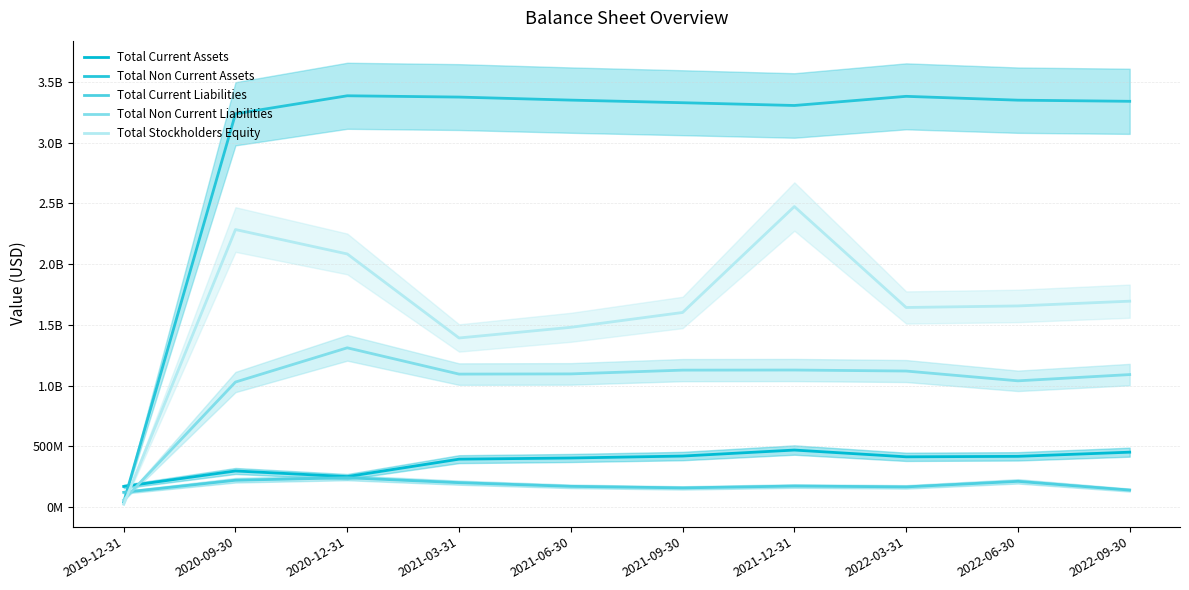

What is the sum of the Total Stockholders Equity values at 2020-12-31 and 2020-09-30?

4368897000